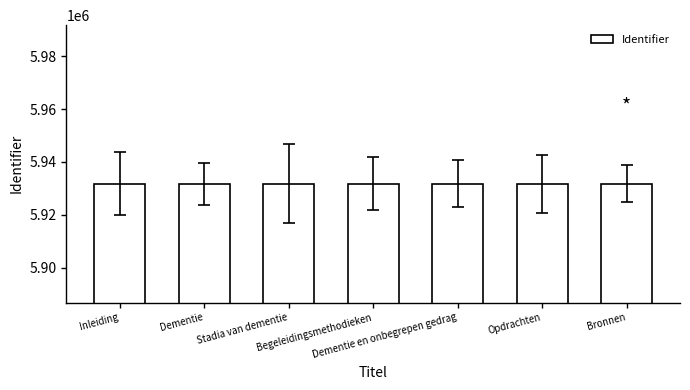

What is the average value?

5931768